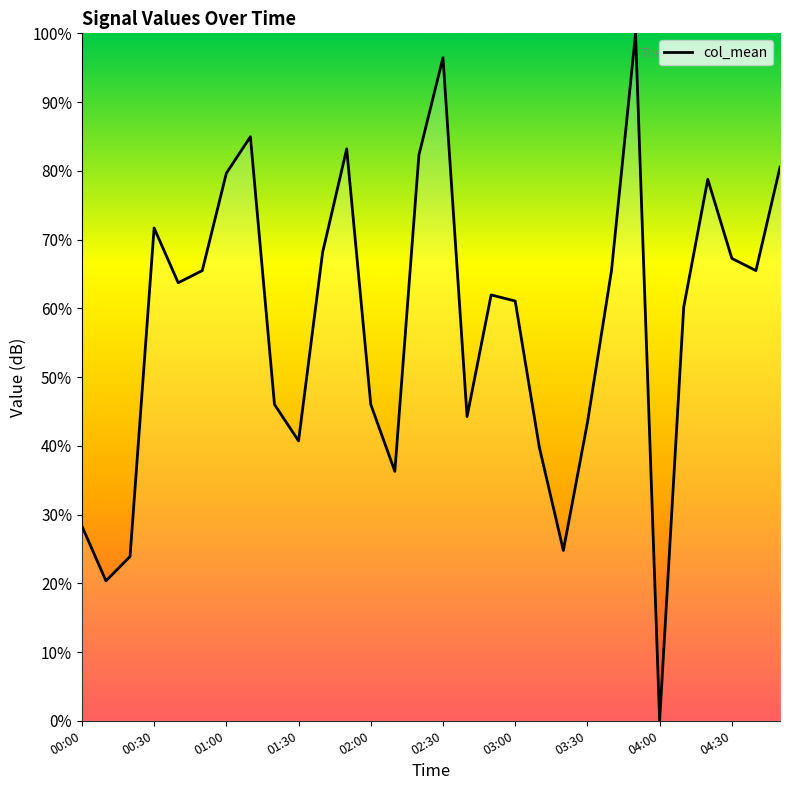

What is the difference between the maximum and second lowest values?

79.6